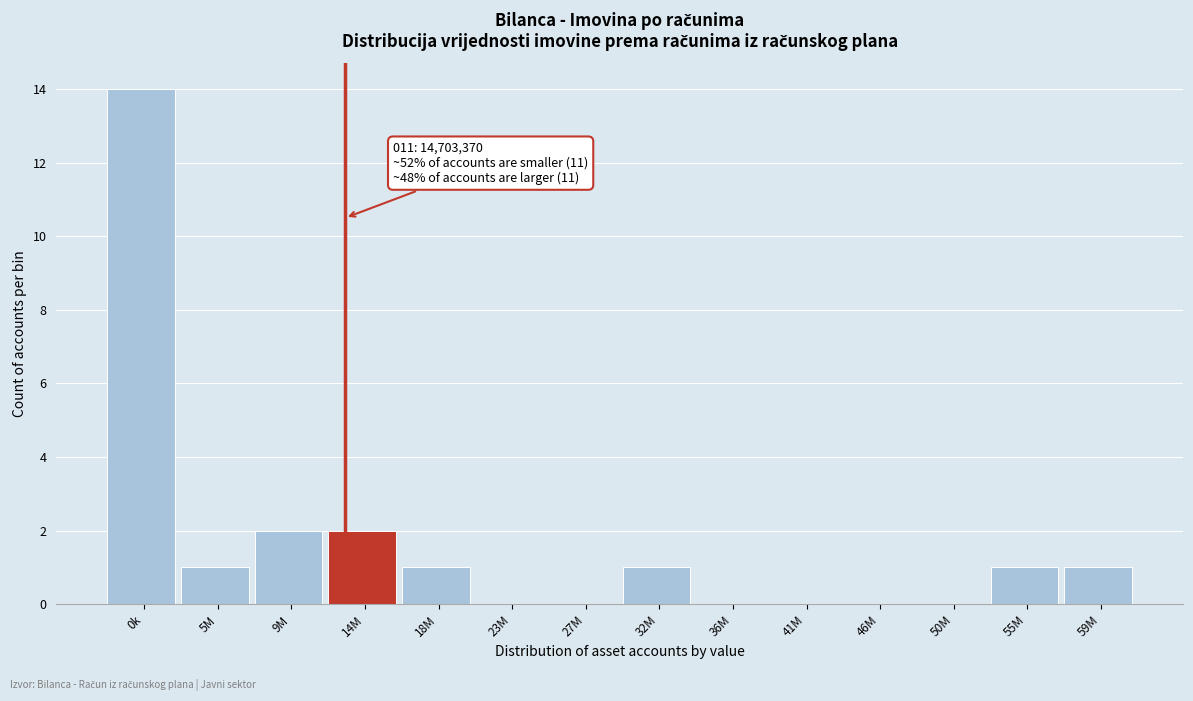

Reading left to right, what are all the values shown in this chart?

0k=14	5M=1	9M=2	14M=2	18M=1	23M=0	27M=0	32M=1	36M=0	41M=0	46M=0	50M=0	55M=1	59M=1